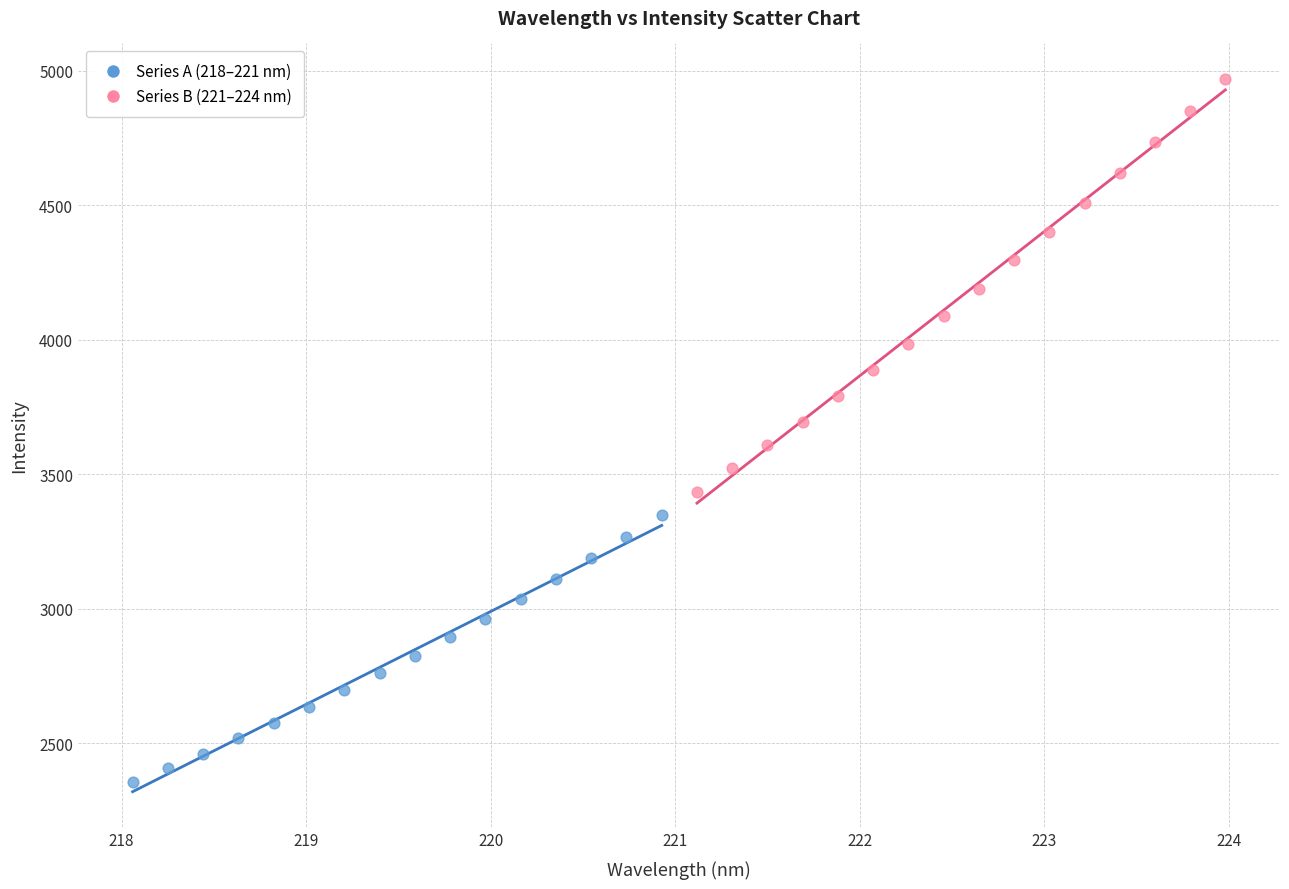

Which series reaches the maximum Y coordinate?

Series B (221–224 nm)